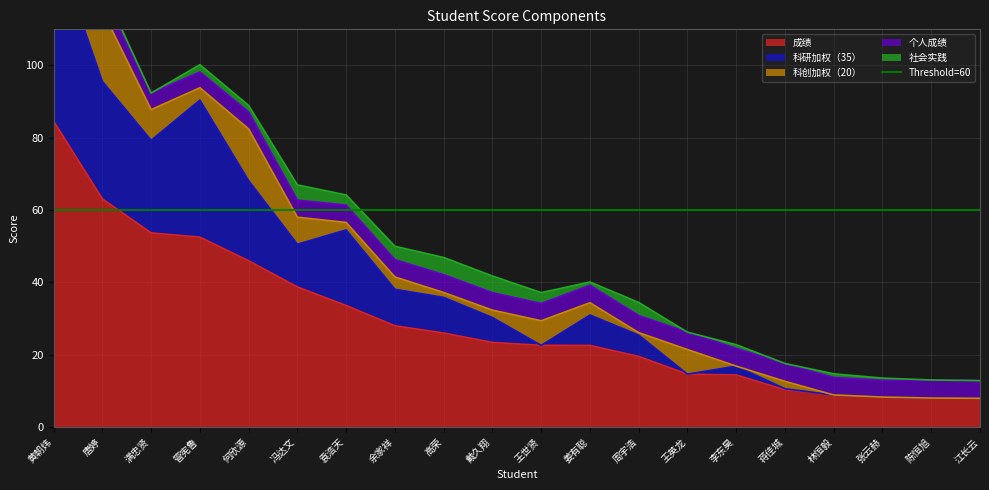

True or false: 成绩 and 个人成绩 cross at least once.

False